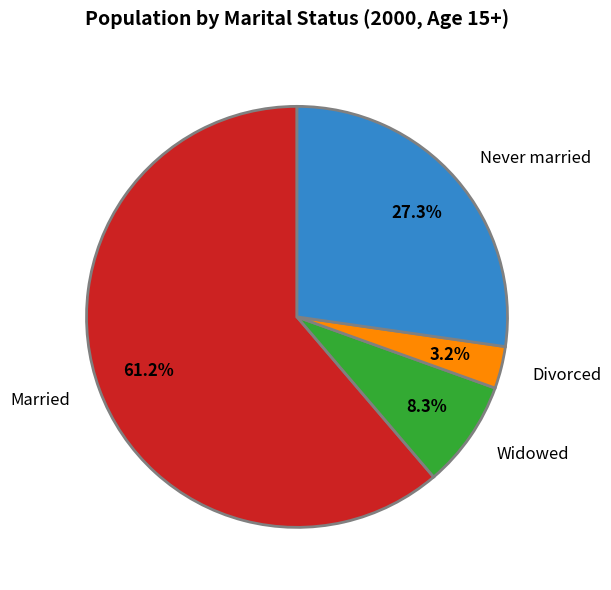

To the nearest percent, what is the combined percentage of Never married and Widowed?

36%